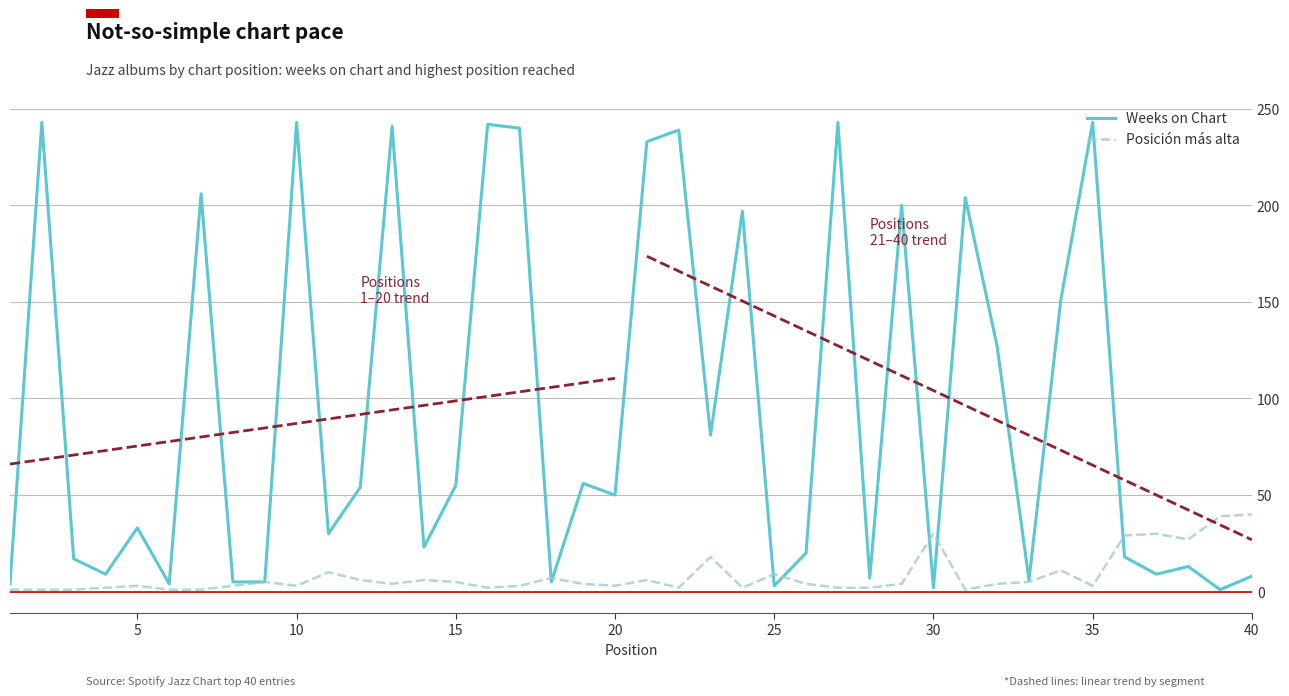

What is the highest value of the Weeks on Chart series?

243